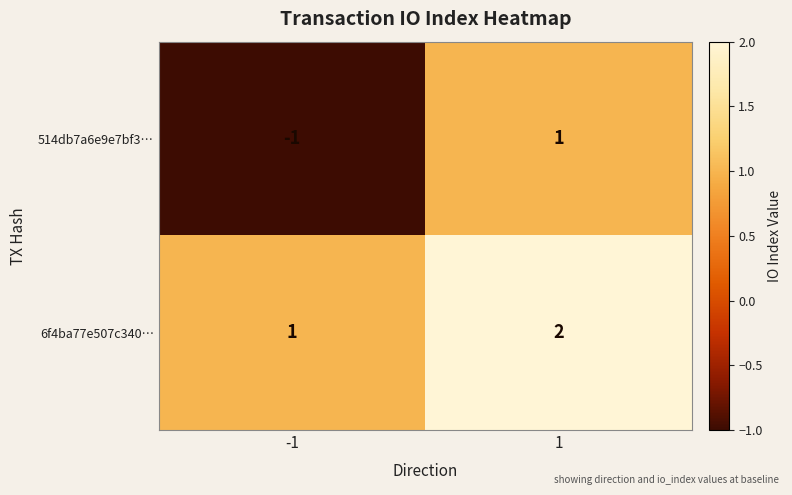

What is the spread (max minus min) of values at 1?

1